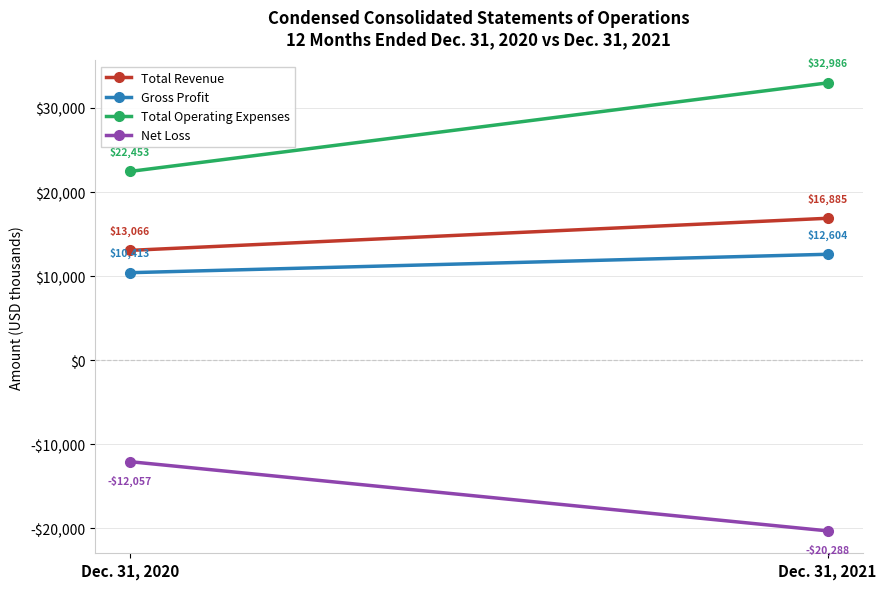

Which category has the lowest value in the Net Loss series?

Dec. 31, 2021